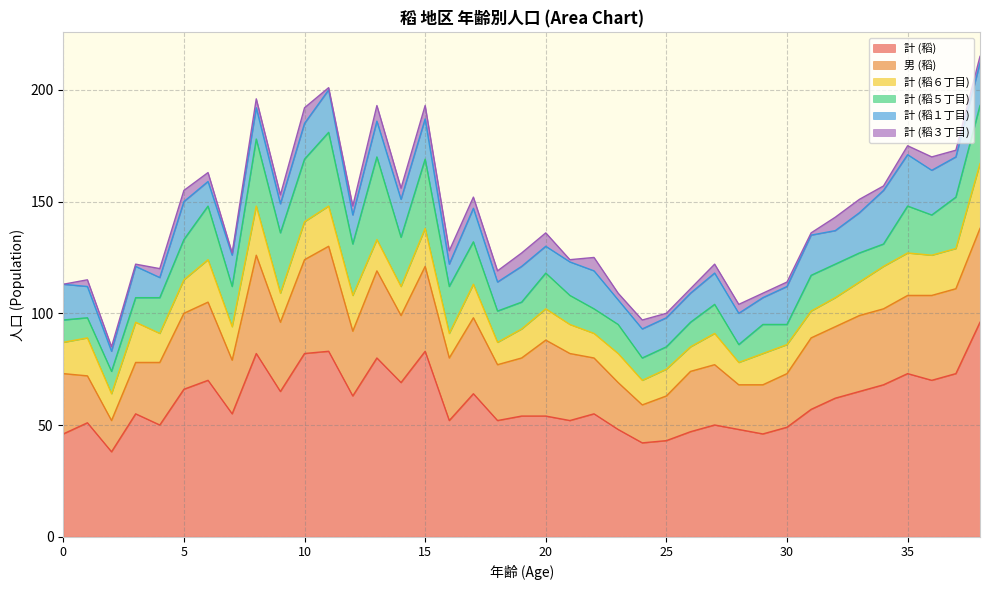

Between 1 and 35, which series saw the biggest shift?

計 (稻)